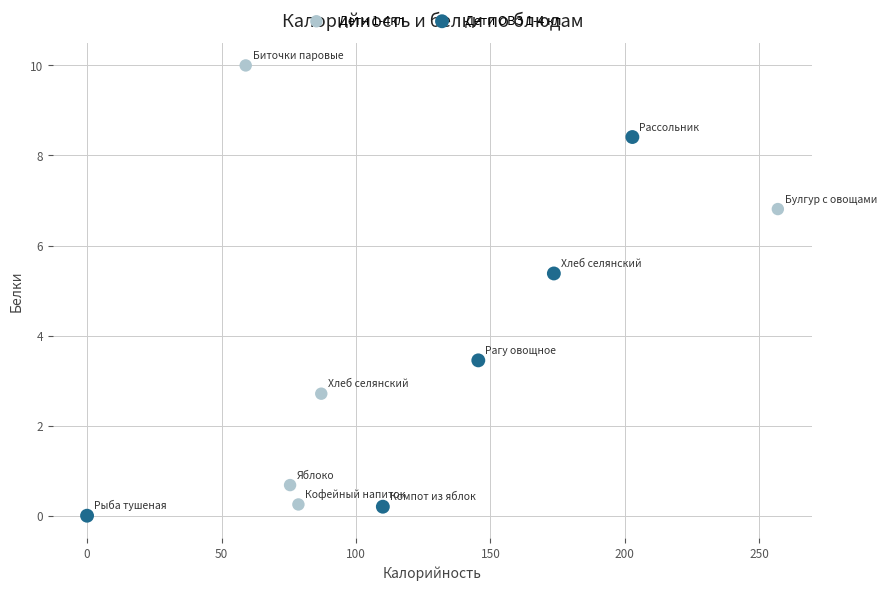

Which series reaches the maximum Y coordinate?

Дети 1-4кл